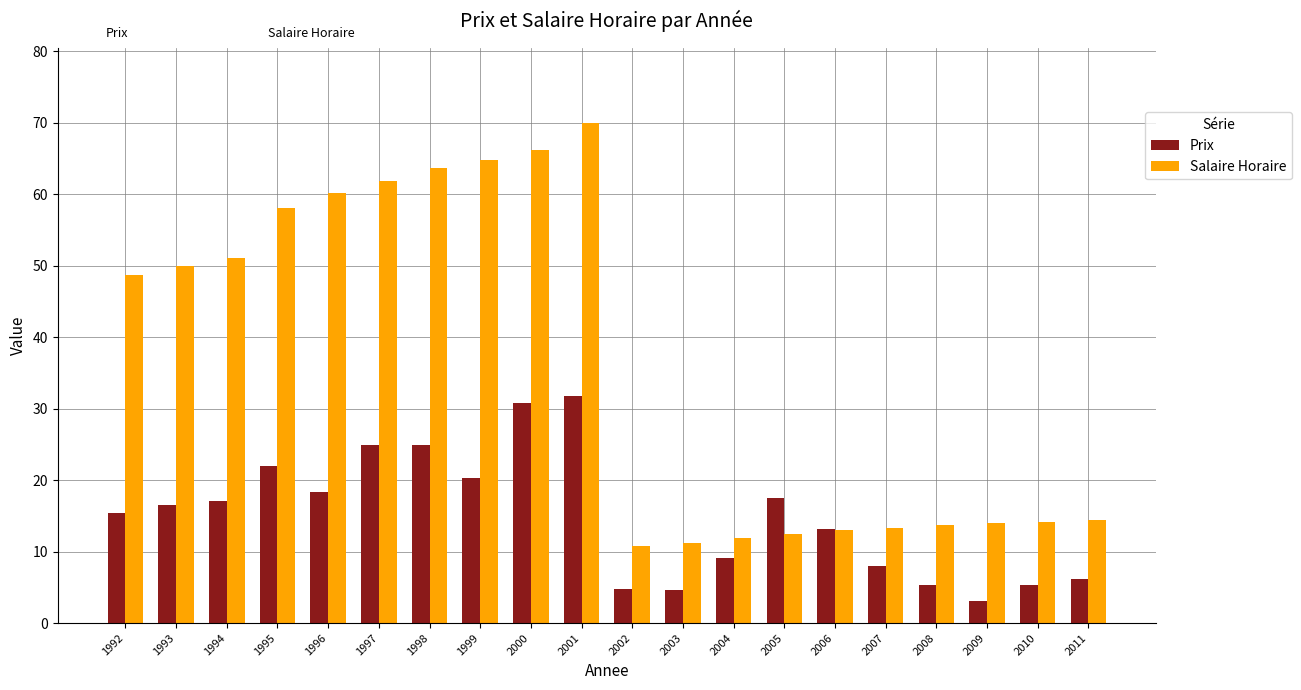

Which series has the largest range (max minus min)?

Salaire Horaire